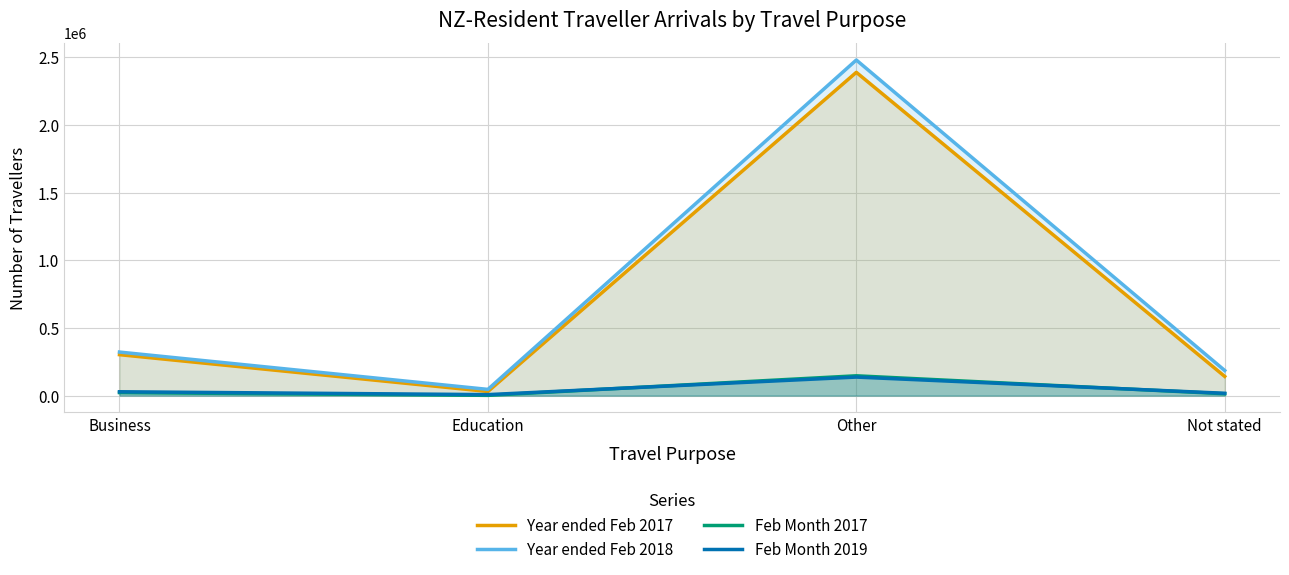

Which category has the lowest value in the Feb Month 2019 series?

Education